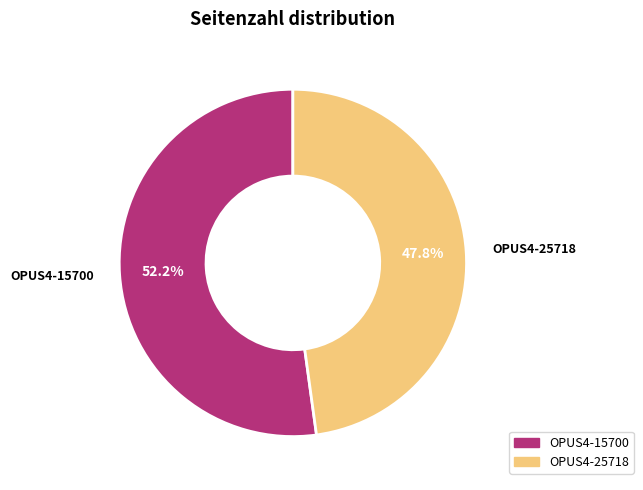

Which slice is the smallest?

OPUS4-25718